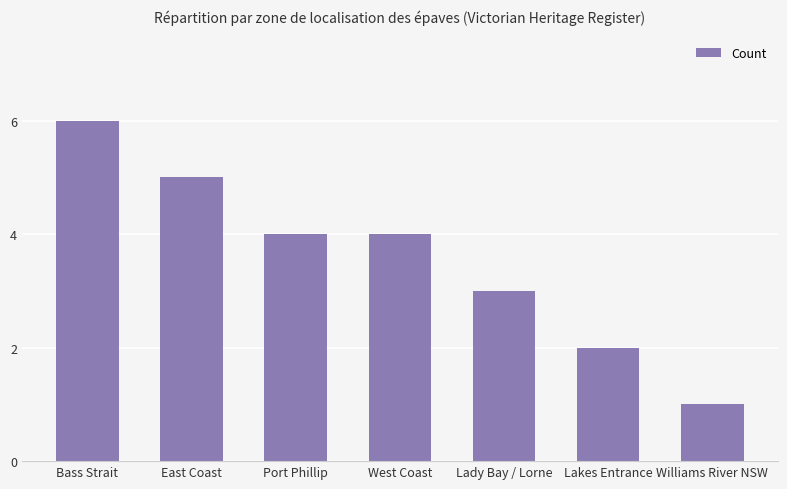

What is the label of the 5th bar from the right?

Port Phillip